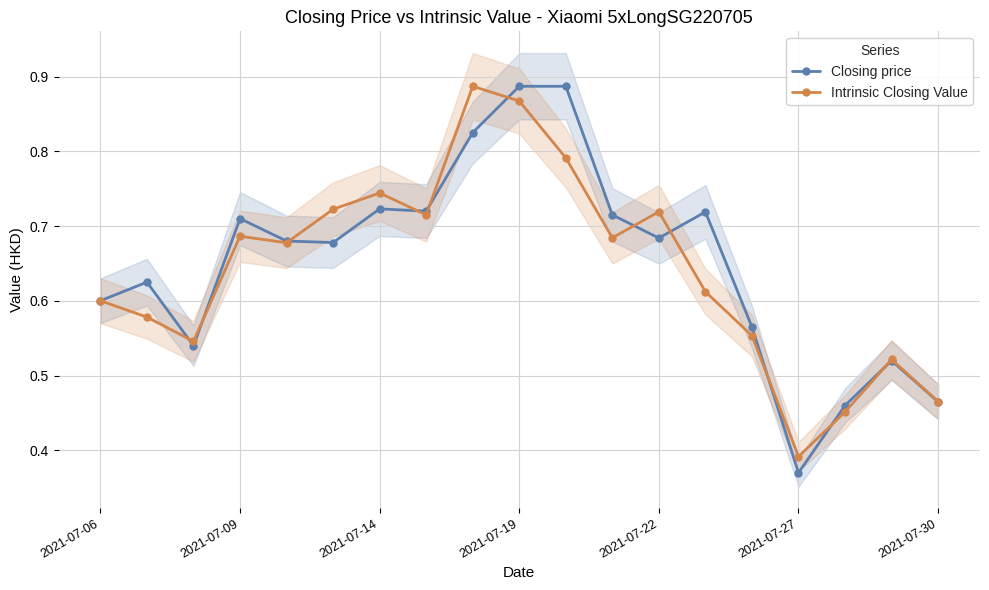

What is the value of the Closing price point at the 4th from the left?

0.7